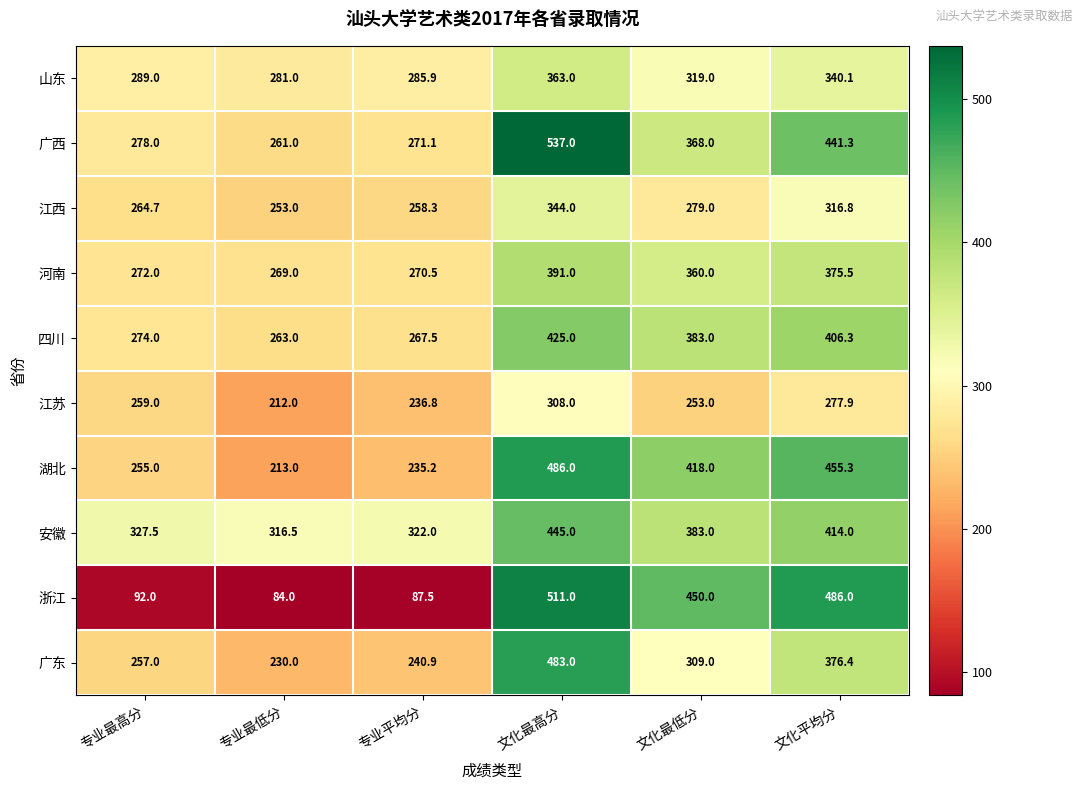

How many distinct data groups are displayed?

10